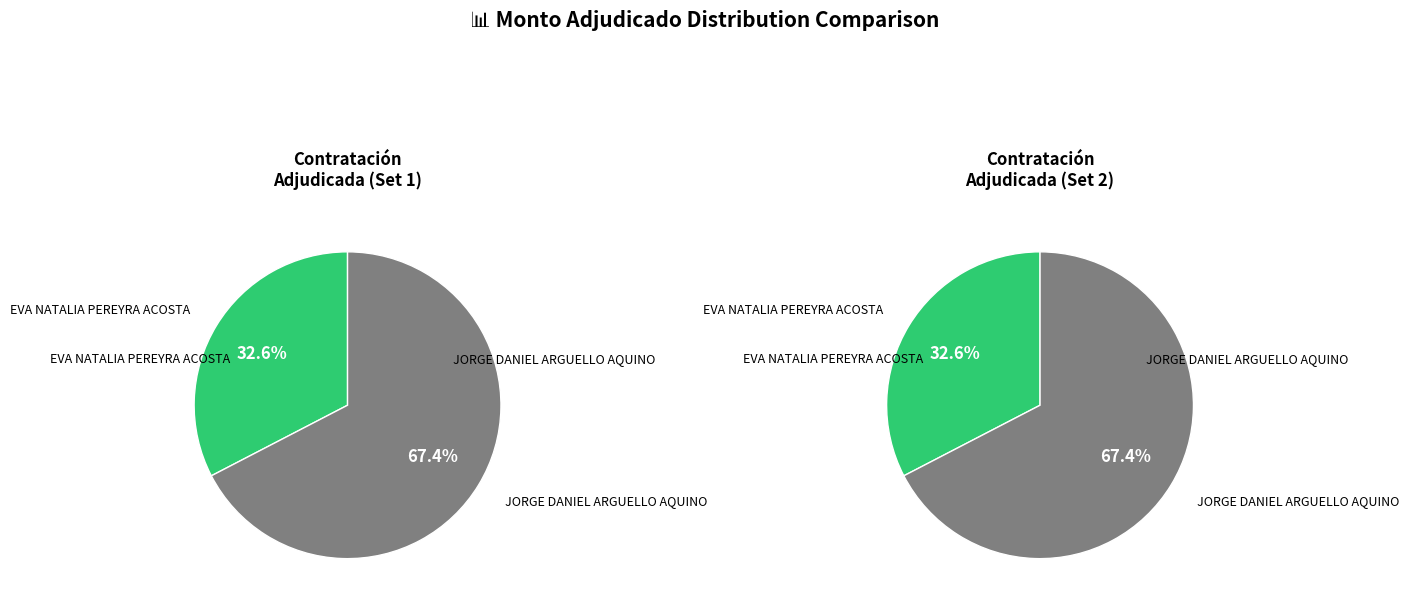

What is the majority slice?

JORGE DANIEL ARGUELLO AQUINO